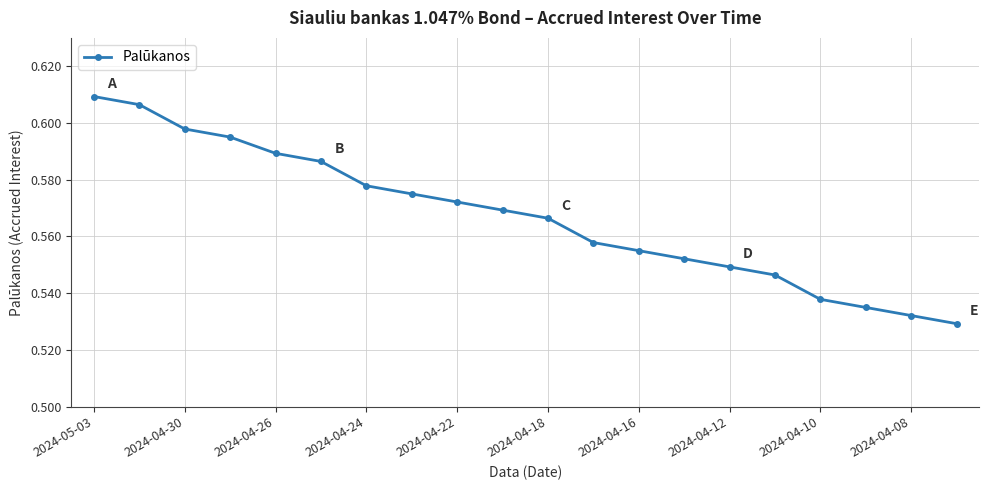

True or false: there are more than 2 points higher than both neighbors.

False